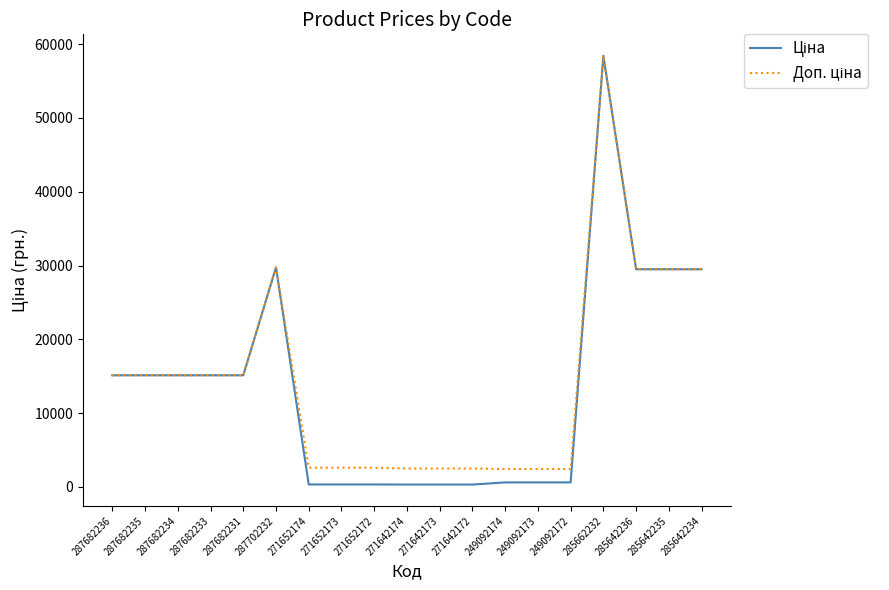

Which label corresponds to the largest value in the chart?

285662232